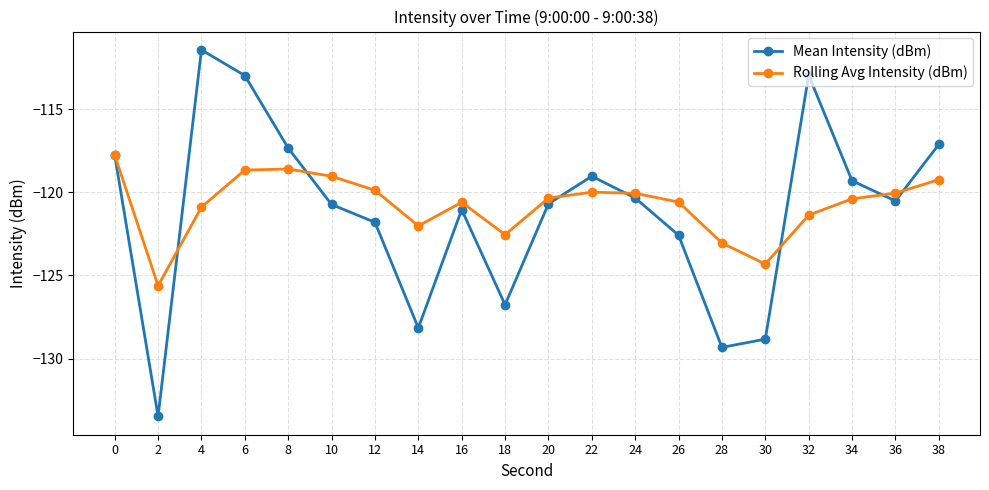

What is the spread (max minus min) of values at 24?

0.3